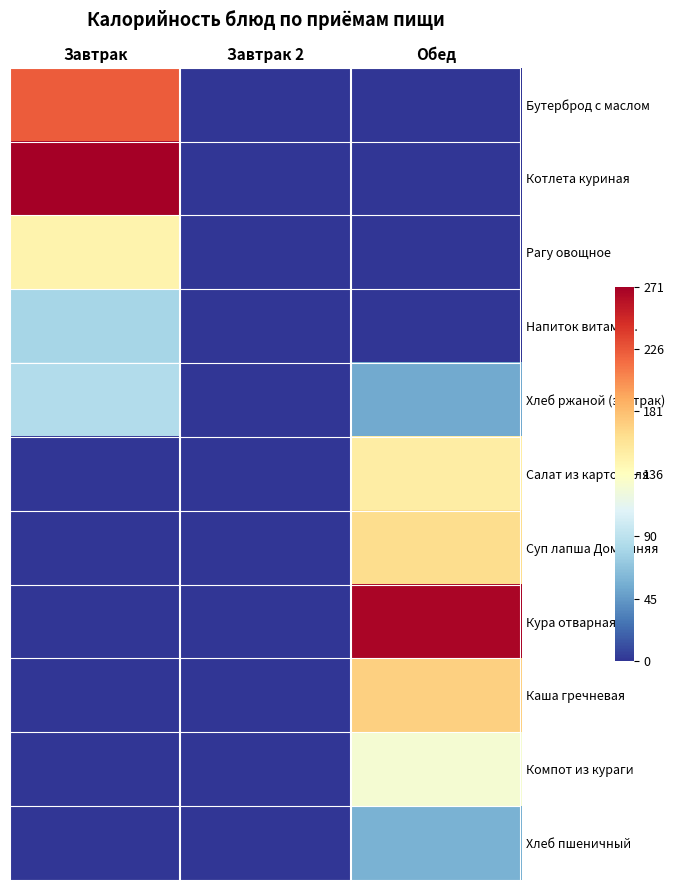

At which category is the sum across all series the highest?

Обед